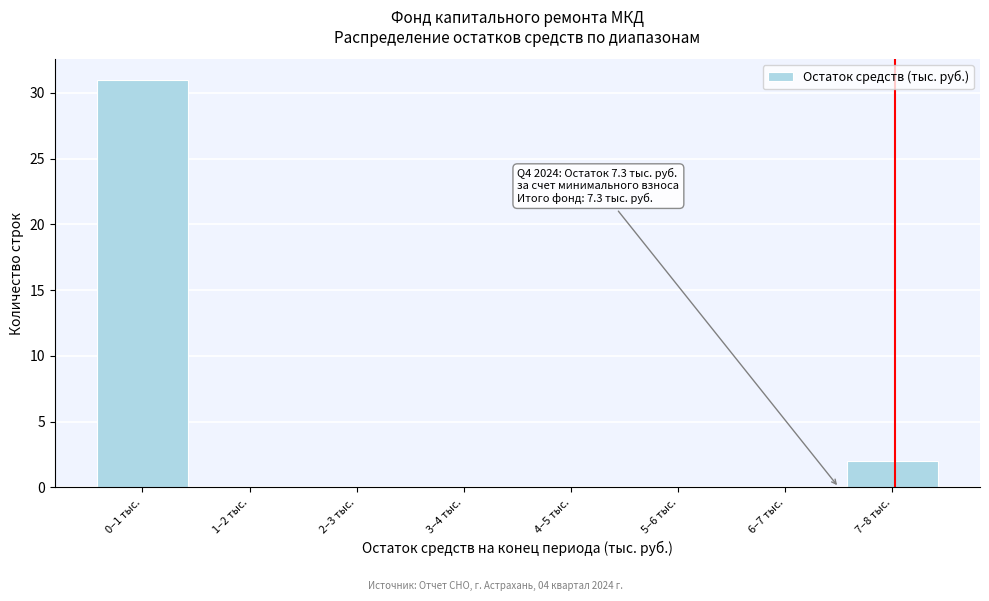

Reading left to right, what are all the values shown in this chart?

0–1 тыс.=31	1–2 тыс.=0	2–3 тыс.=0	3–4 тыс.=0	4–5 тыс.=0	5–6 тыс.=0	6–7 тыс.=0	7–8 тыс.=2